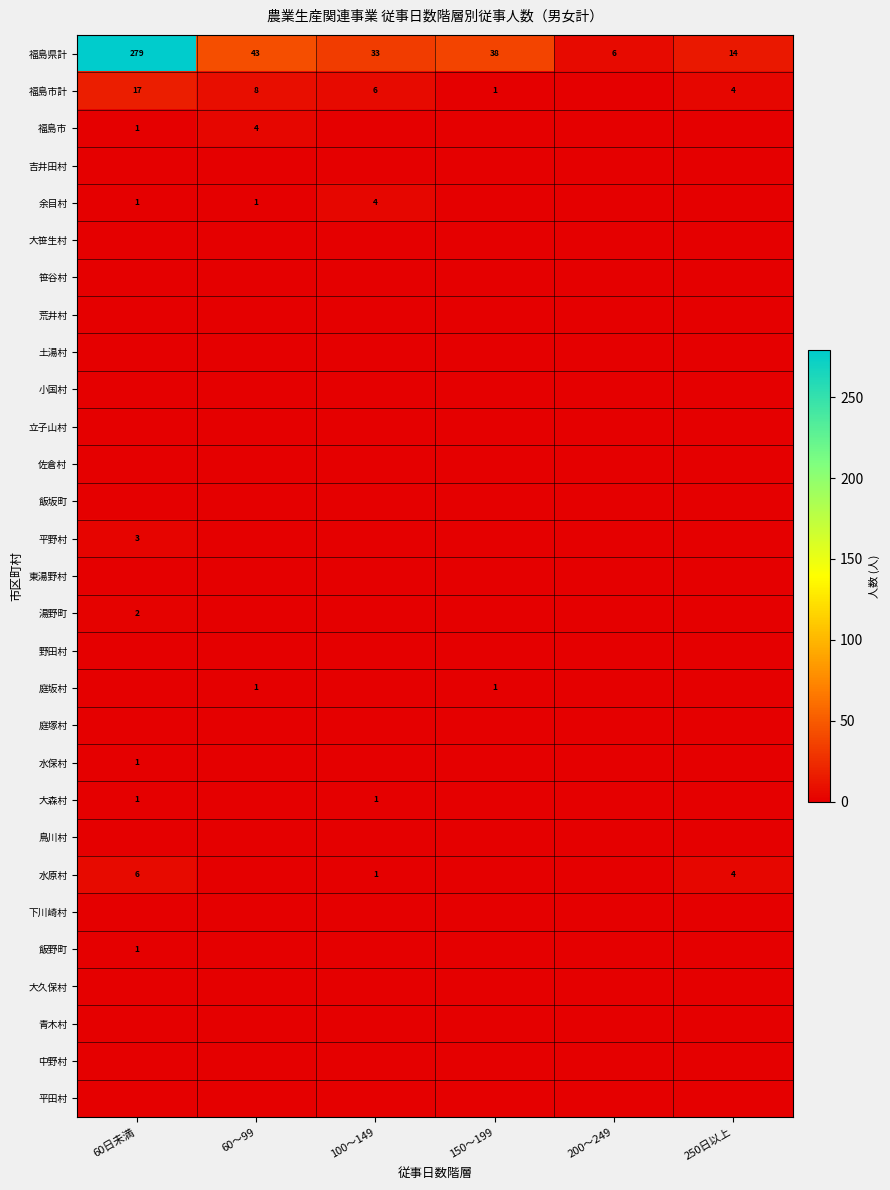

The 余目村 series shows 0 at 60日未満. True or false?

False